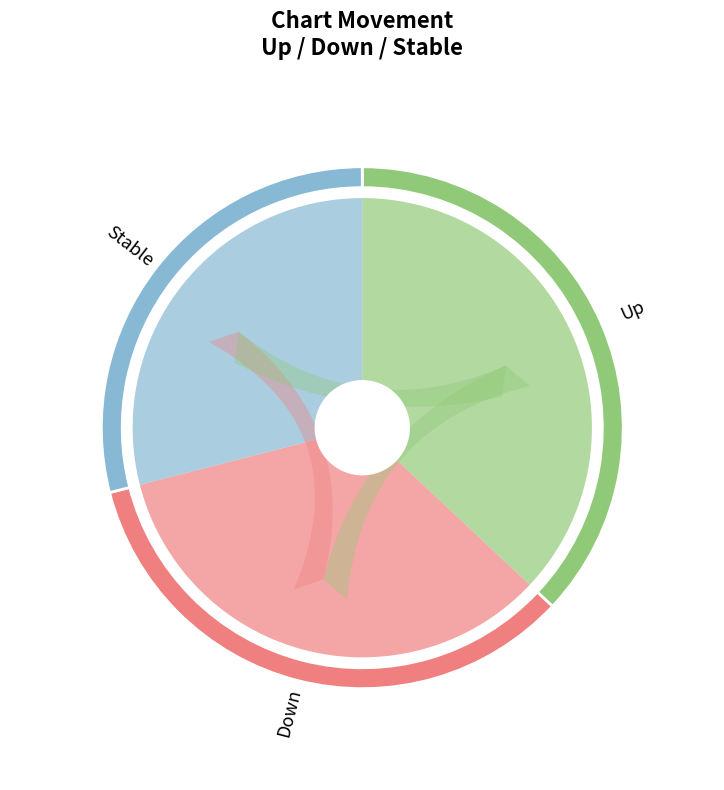

Does up account for over 50% of the chart?

No